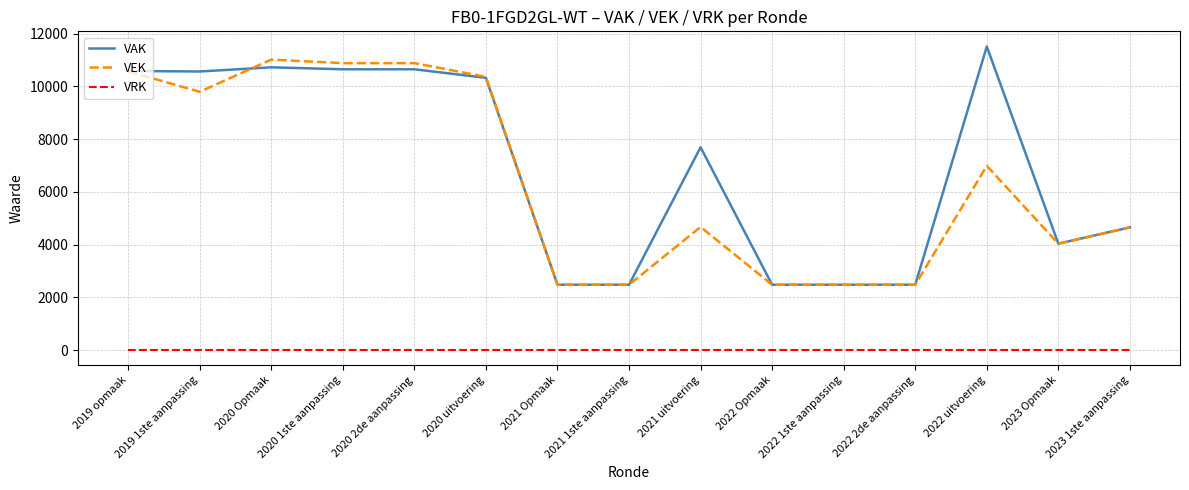

At which label is VEK closest to 6743?

2022 uitvoering